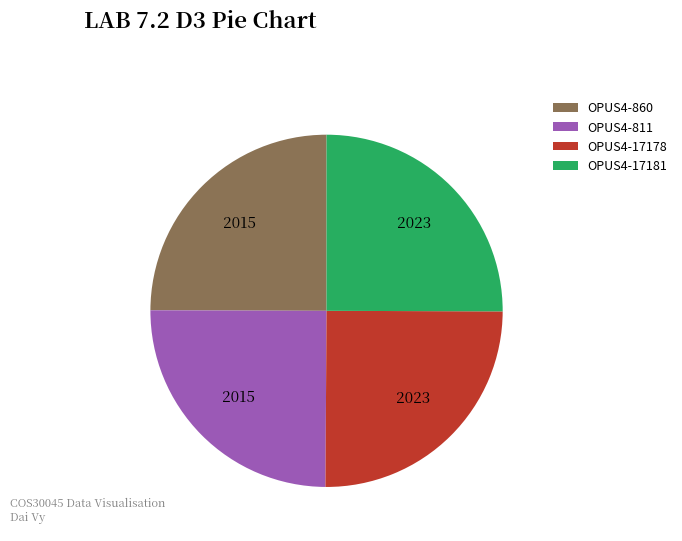

Is OPUS4-811 the majority of the pie?

No